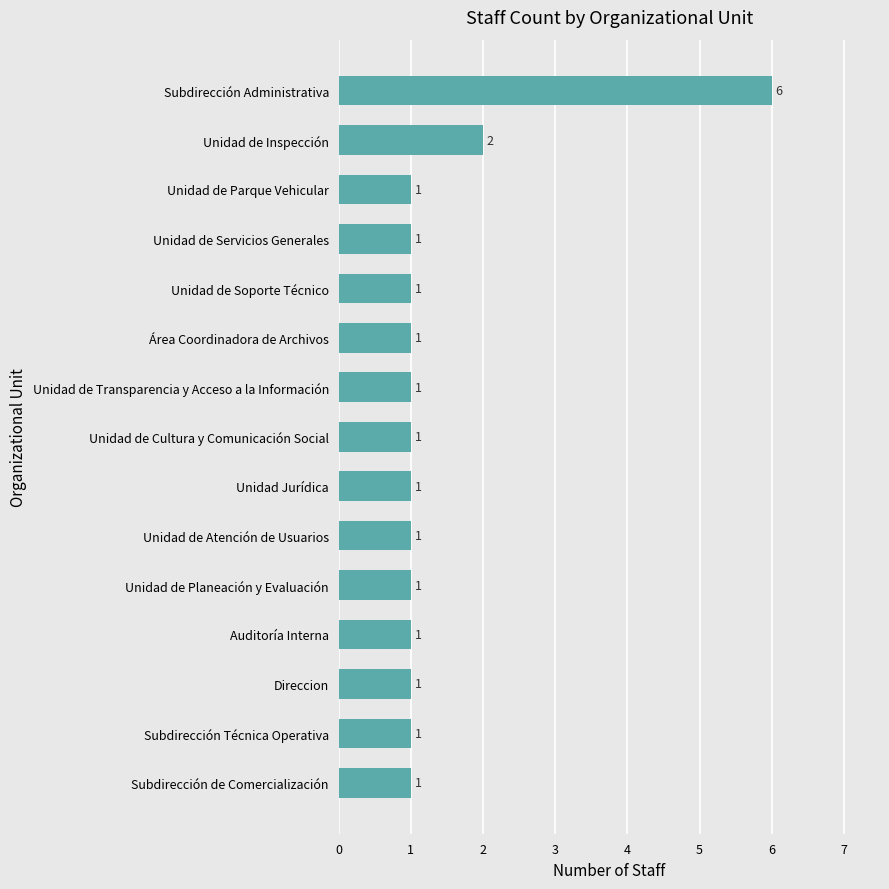

Is it true that the value at Subdirección de Comercialización is 0?

False